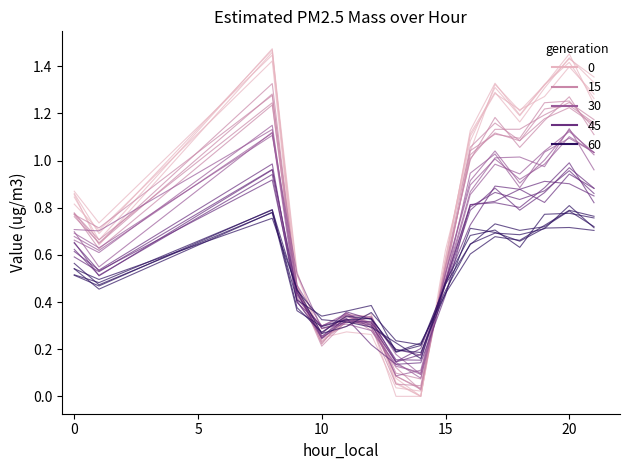

True or false: there are more than 2 points higher than both neighbors.

True